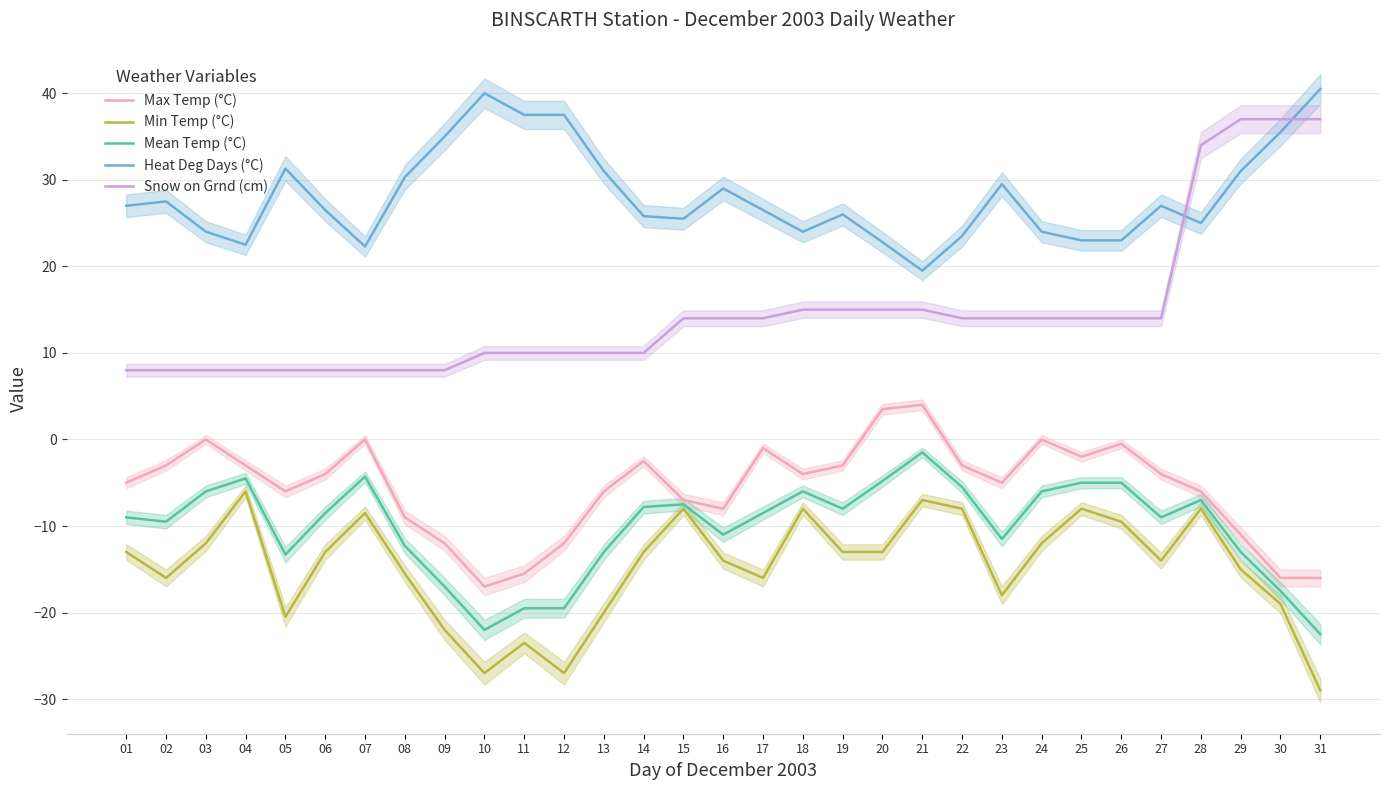

What is the difference between the second highest and minimum values in the Mean Temp (°C) series?

18.2